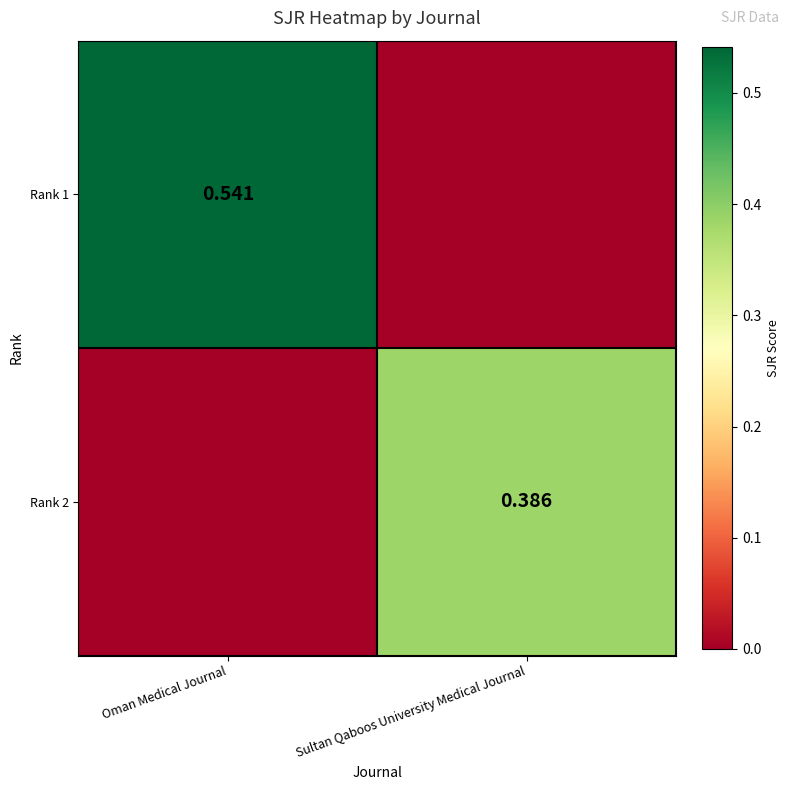

What is the difference between the highest and lowest values at Sultan Qaboos University Medical Journal?

0.4